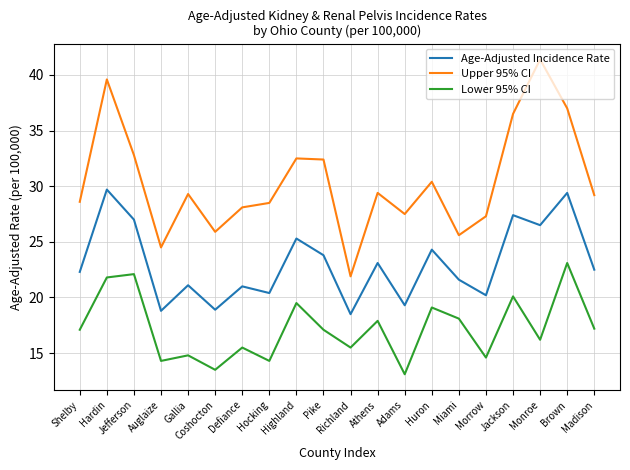

True or false: Upper 95% CI and Age-Adjusted Incidence Rate intersect in this chart.

False